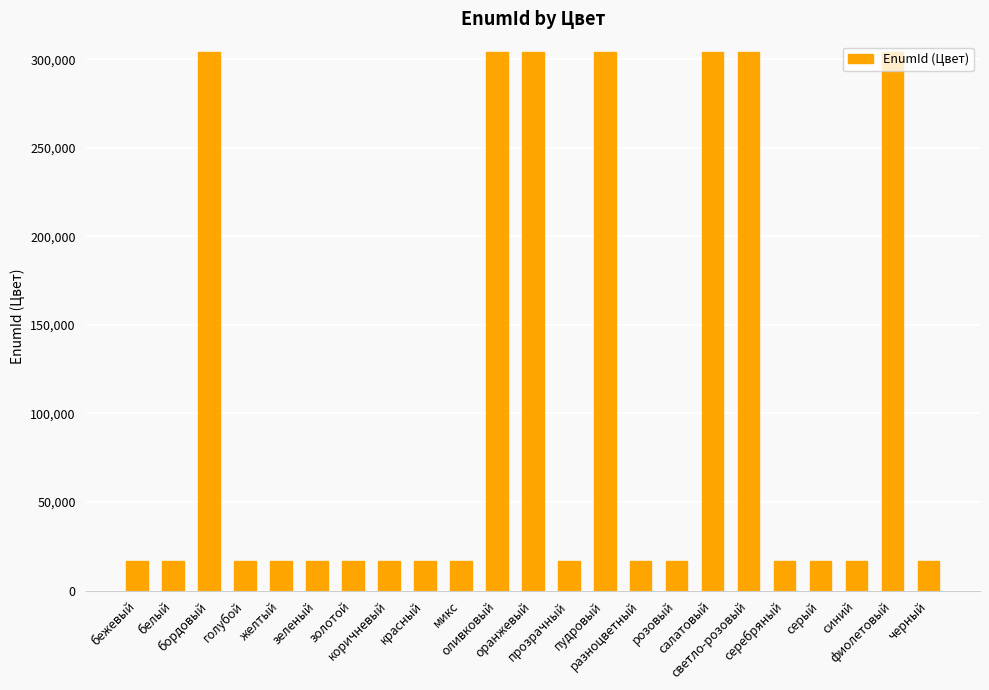

How many categories are shown in the chart?

23